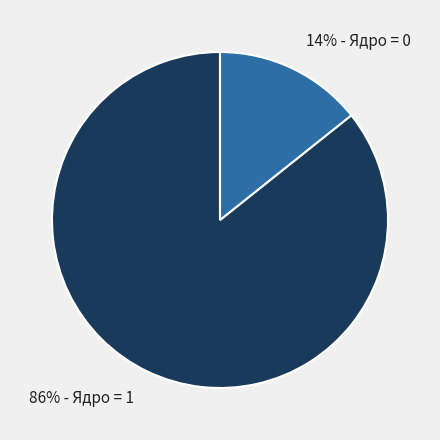

To the nearest percent, what percentage of the pie is 14% - Ядро = 0?

14%